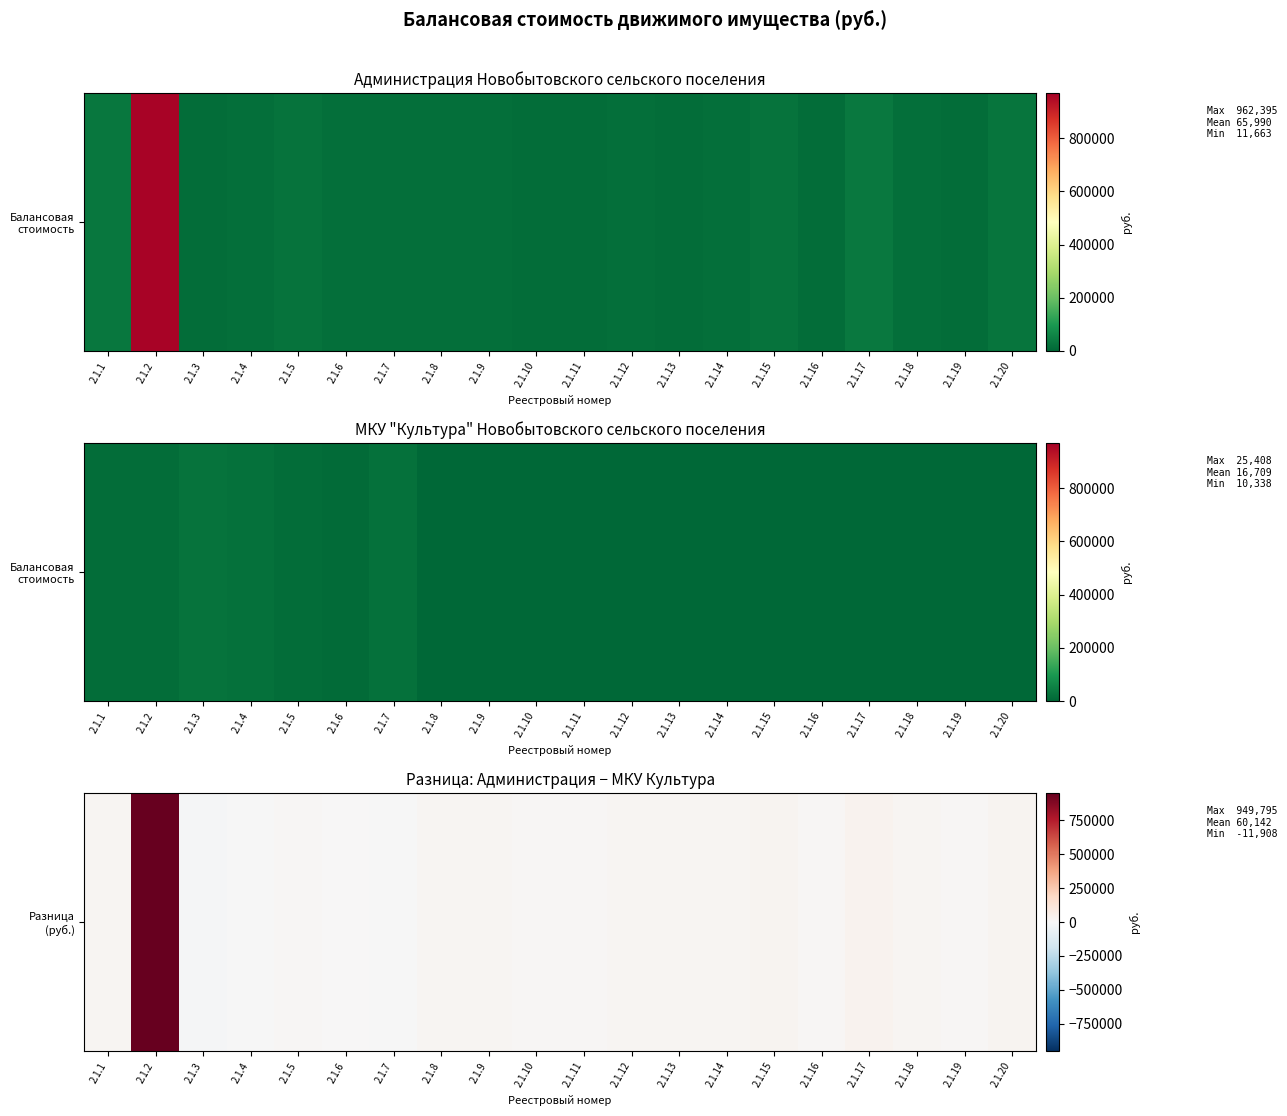

At which category does the chart reach its peak across all series?

2.1.2